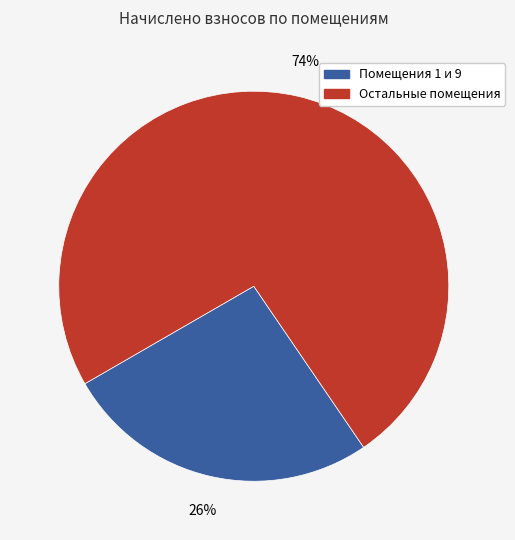

To the nearest percent, what is the average slice percentage?

50%